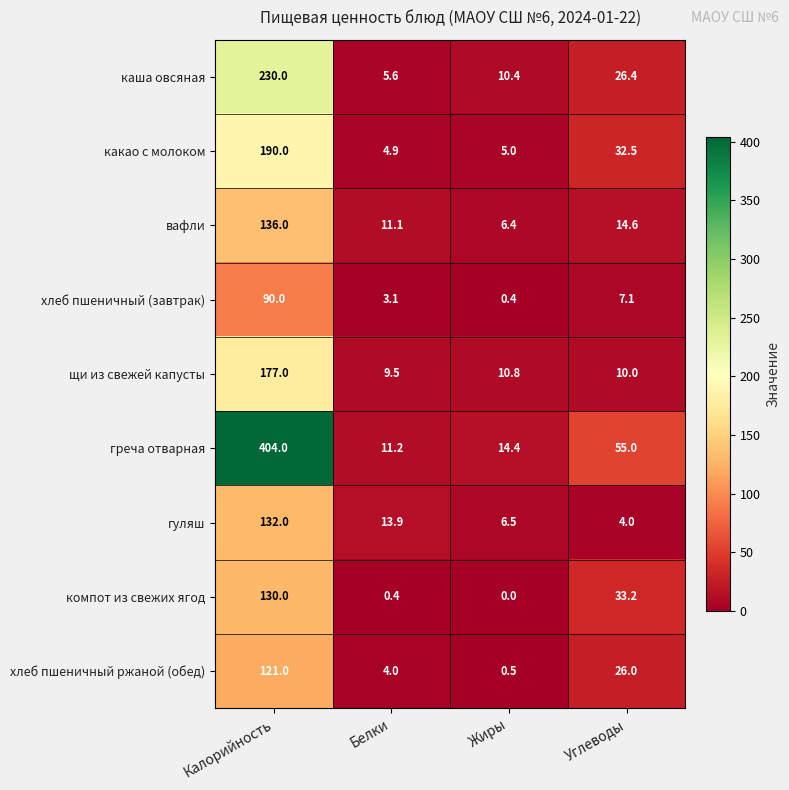

Which category has the highest value across all series?

Калорийность